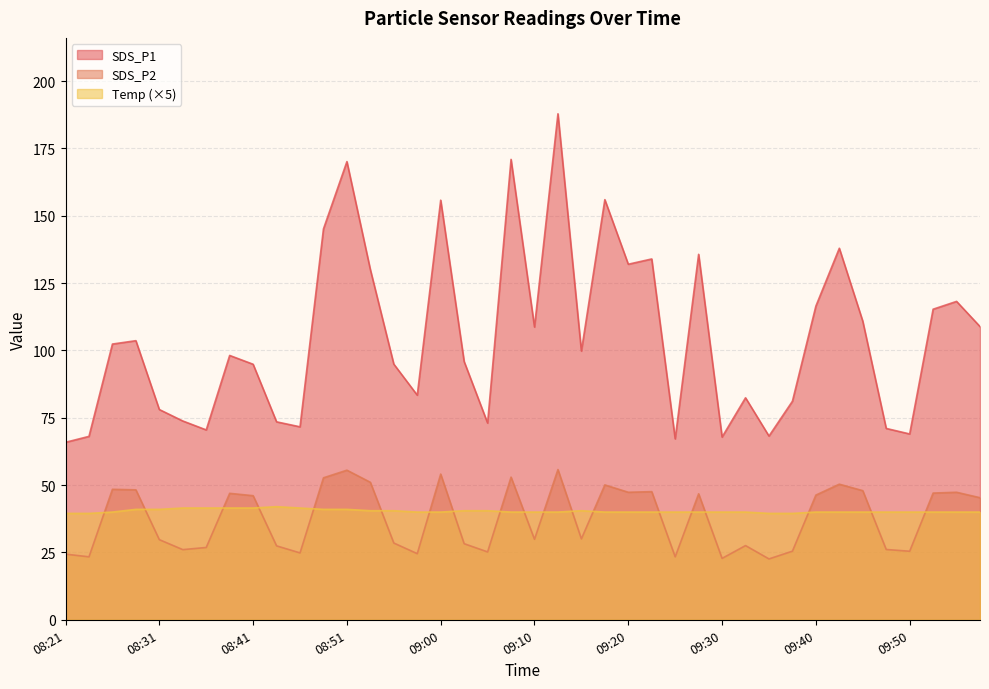

True or false: SDS_P1 and Temp intersect in this chart.

False